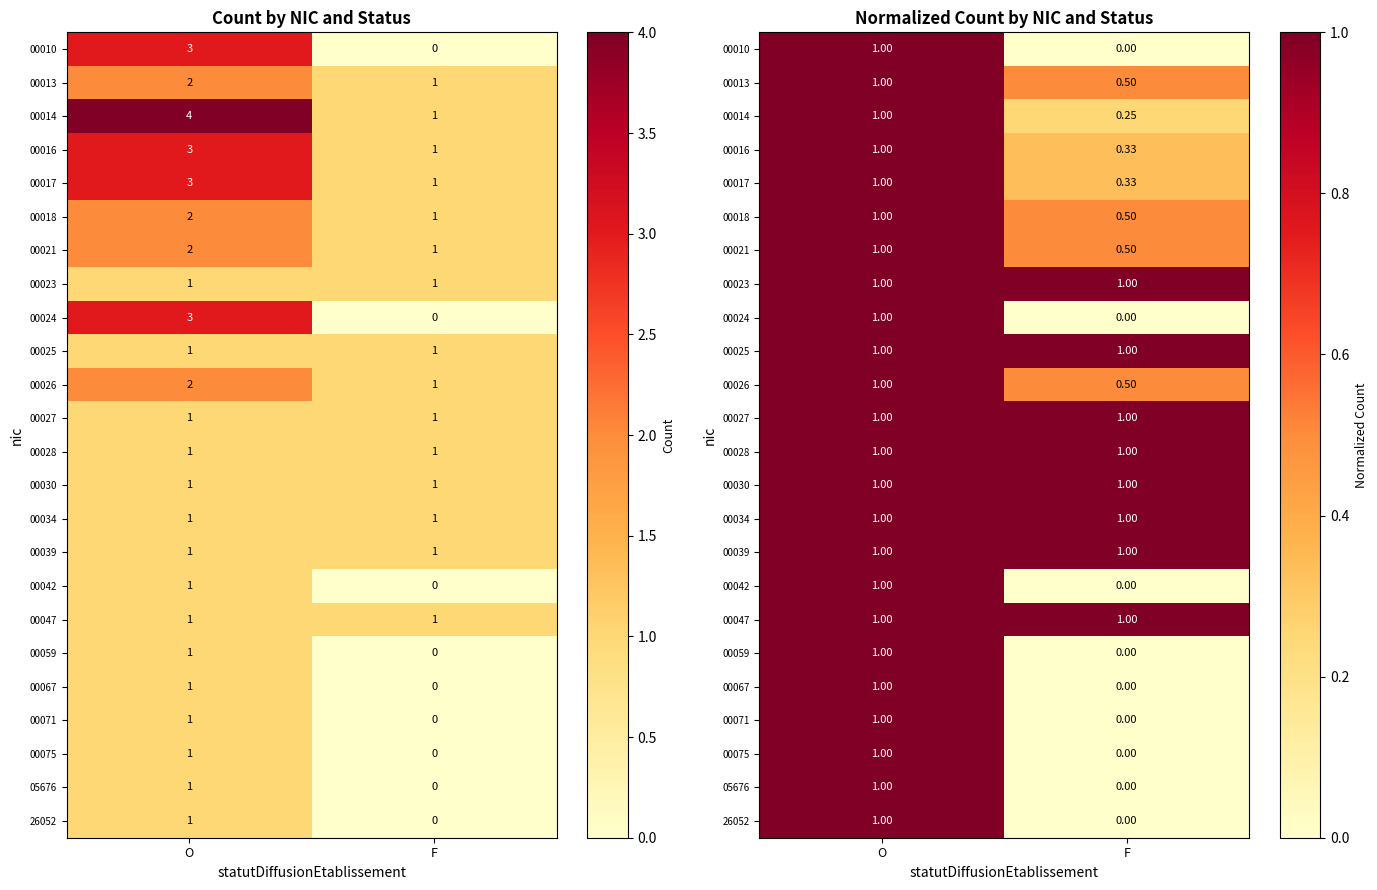

Count the 00018 values in the range 0 to 1.

2